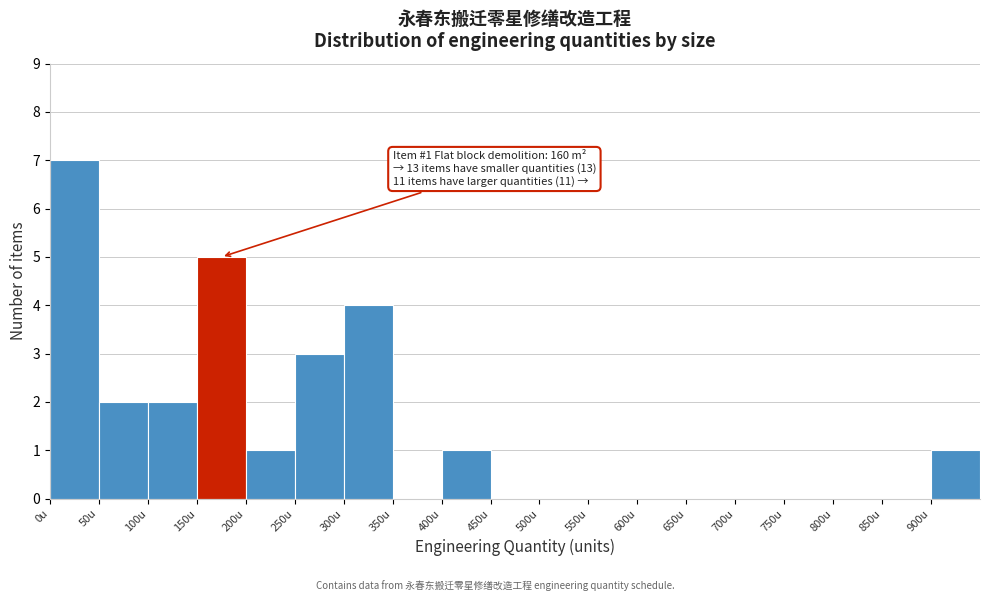

Which range on the x-axis has the tallest bar?

0 to 50